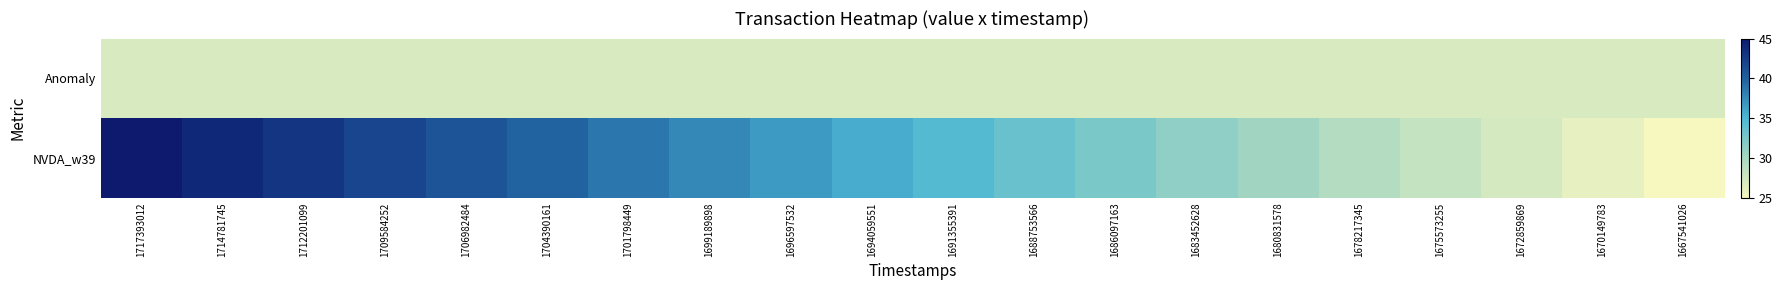

Which series has the largest total across all categories?

NVDA_w39